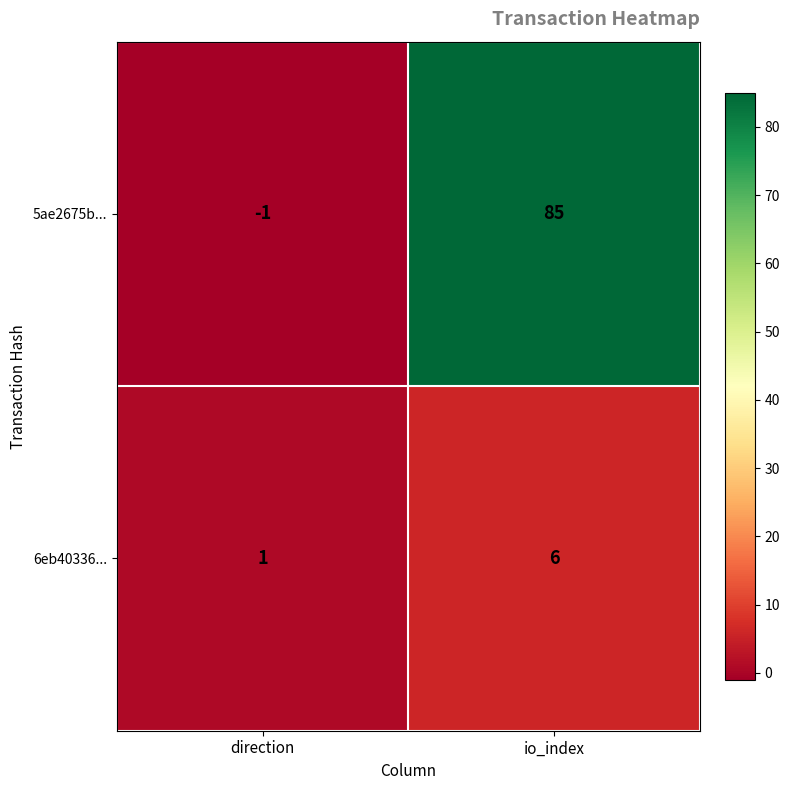

Which series changed the most between direction and io_index?

5ae2675b...